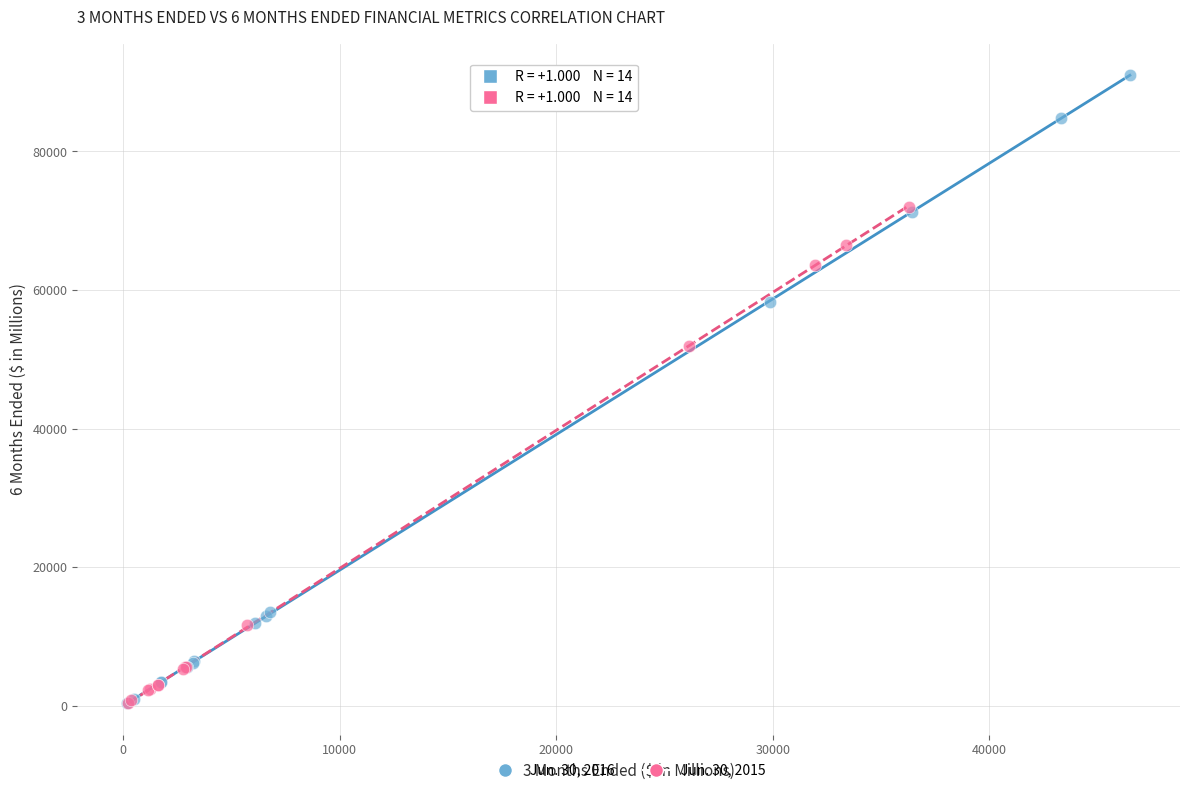

Which series has the widest spread of Y values?

Jun. 30, 2016